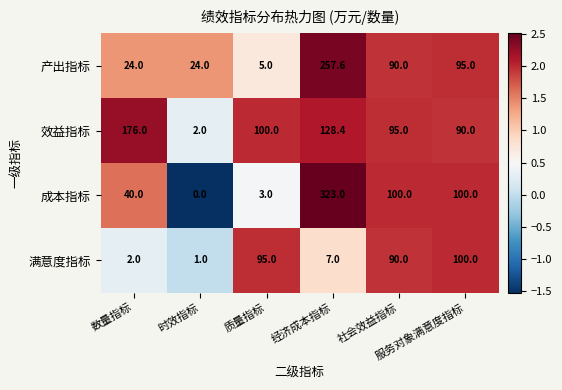

What is the sum of all 满意度指标 values?

295.0